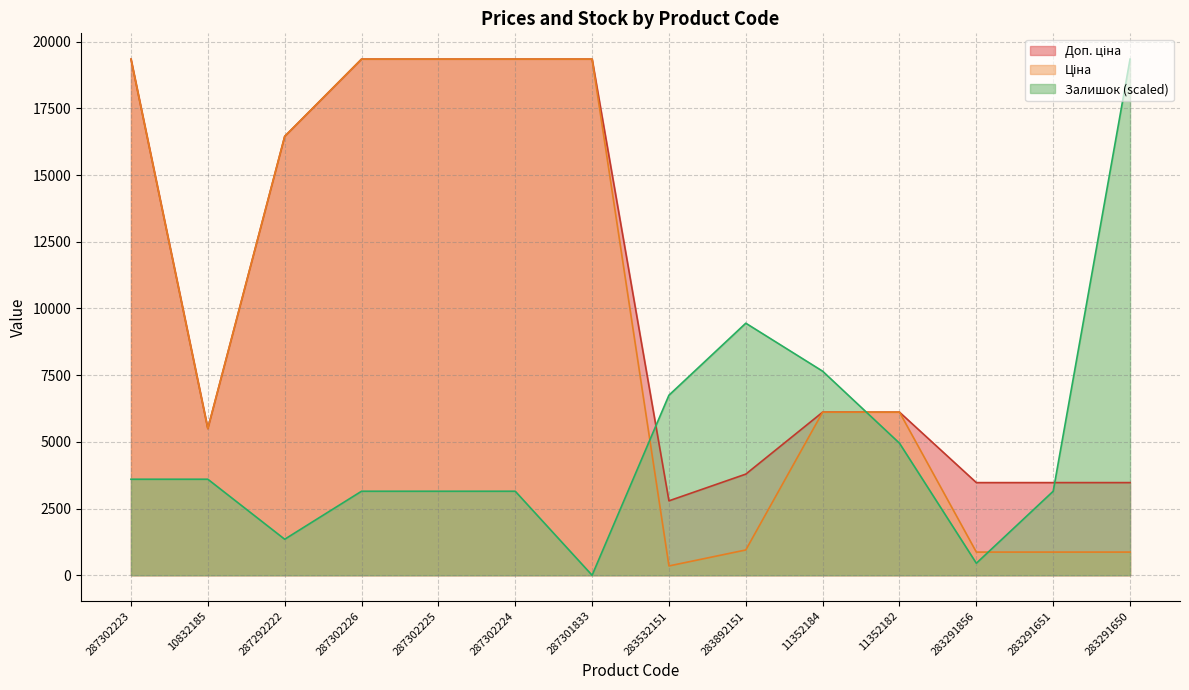

Reading right to left, what are all the values shown in this chart?

Ціна: 283291650=868.0	283291651=868.0	283291856=868.0	11352182=6112.5	11352184=6112.5	283892151=947.6	283532151=348.6	287301833=19343.1	287302224=19343.1	287302225=19343.1	287302226=19343.1	287292222=16448.2	10832185=5497.3	287302223=19343.1
Доп. ціна: 283291650=3472.1	283291651=3472.1	283291856=3472.1	11352182=6112.5	11352184=6112.5	283892151=3790.3	283532151=2789.2	287301833=19343.1	287302224=19343.1	287302225=19343.1	287302226=19343.1	287292222=16448.2	10832185=5497.3	287302223=19343.1
Залишок: 283291650=19343.1	283291651=3148.9	283291856=449.8	11352182=4948.2	11352184=7647.3	283892151=9446.6	283532151=6747.6	287301833=0.0	287302224=3148.9	287302225=3148.9	287302226=3148.9	287292222=1349.5	10832185=3598.7	287302223=3598.7